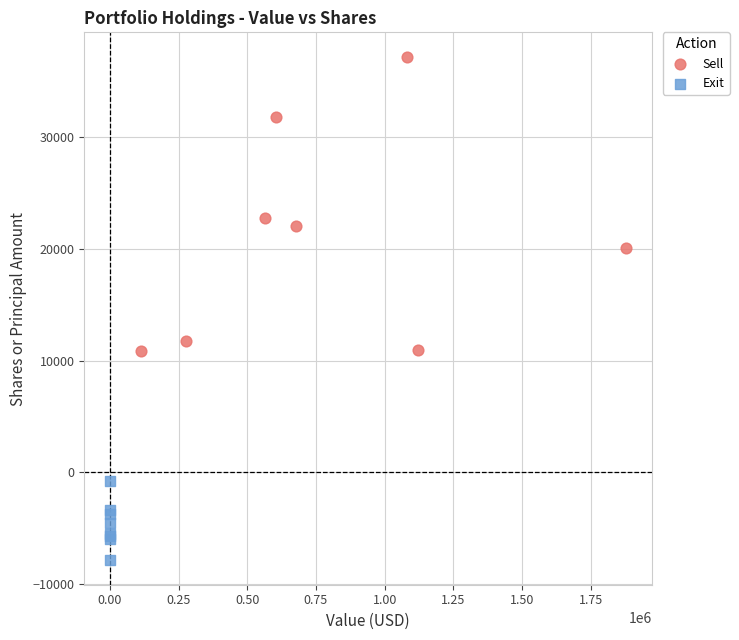

Which series has the largest Y range (max minus min)?

Sell